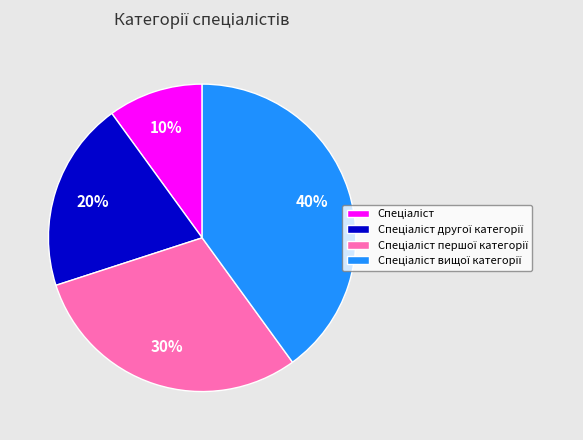

Does any single category account for the majority?

No